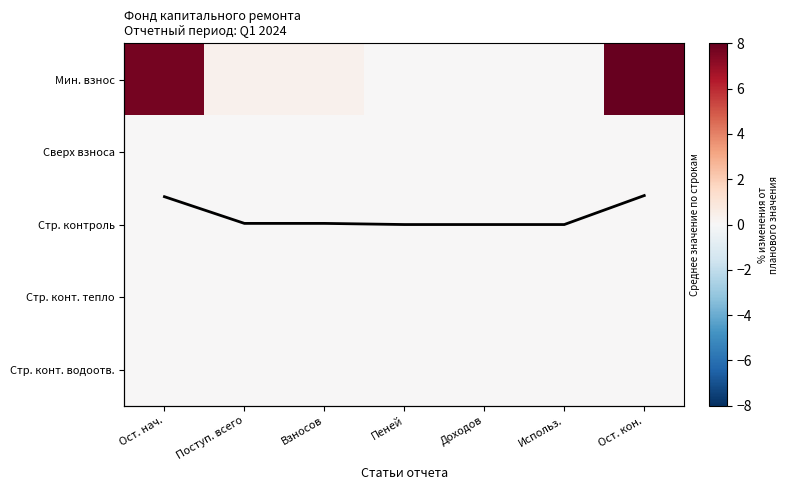

Which has a higher value, Доходов or Пеней?

Доходов